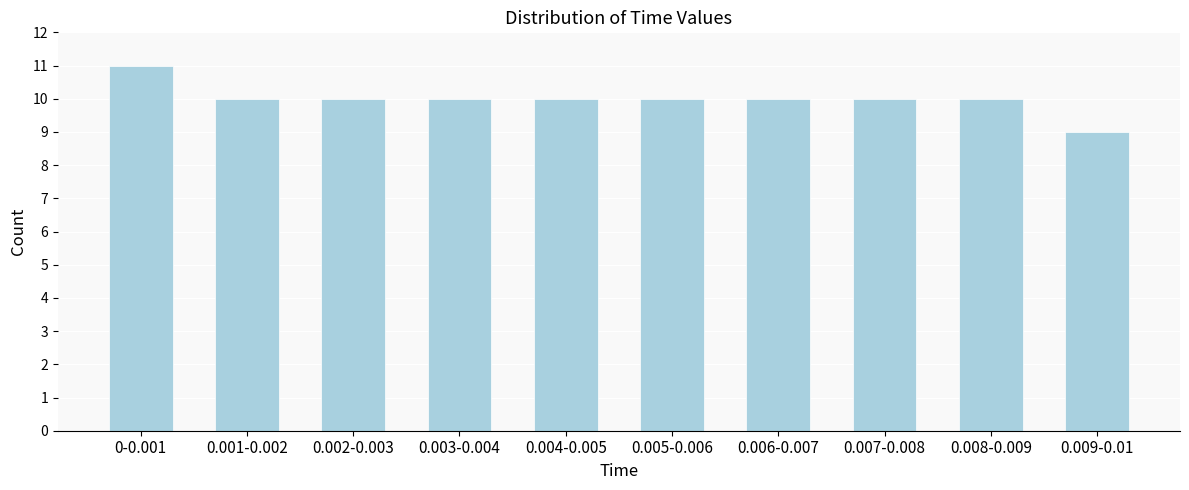

Reading left to right, what are all the values shown in this chart?

0-0.001=11	0.001-0.002=10	0.002-0.003=10	0.003-0.004=10	0.004-0.005=10	0.005-0.006=10	0.006-0.007=10	0.007-0.008=10	0.008-0.009=10	0.009-0.01=9